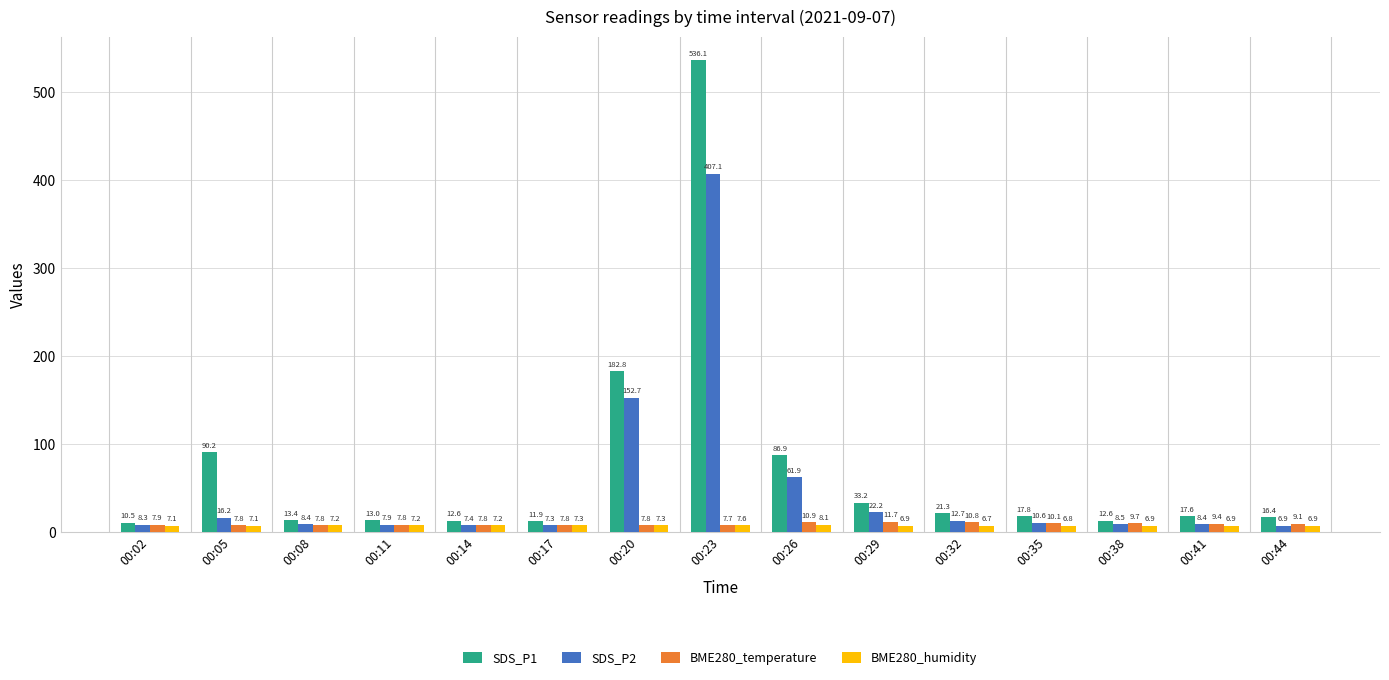

Which series changed the most between 00:17 and 00:20?

SDS_P1